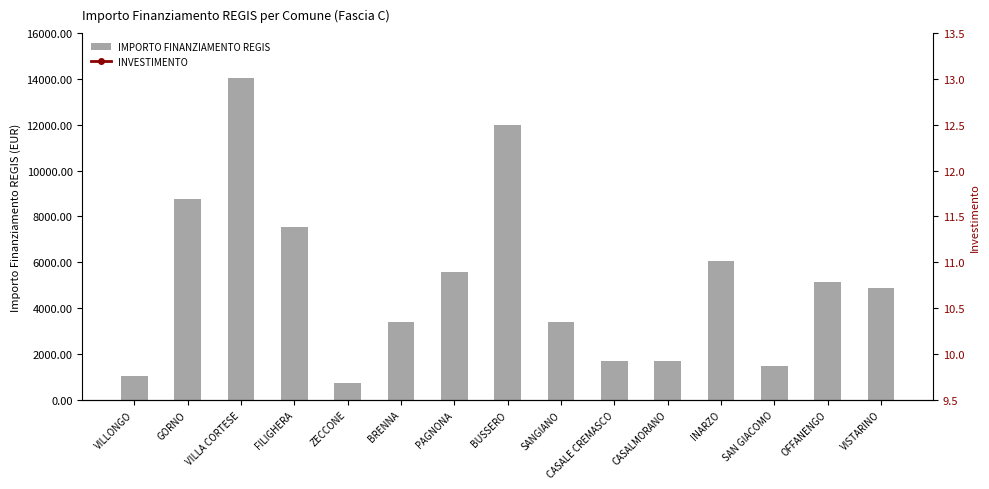

How many bars are there in each group?

2